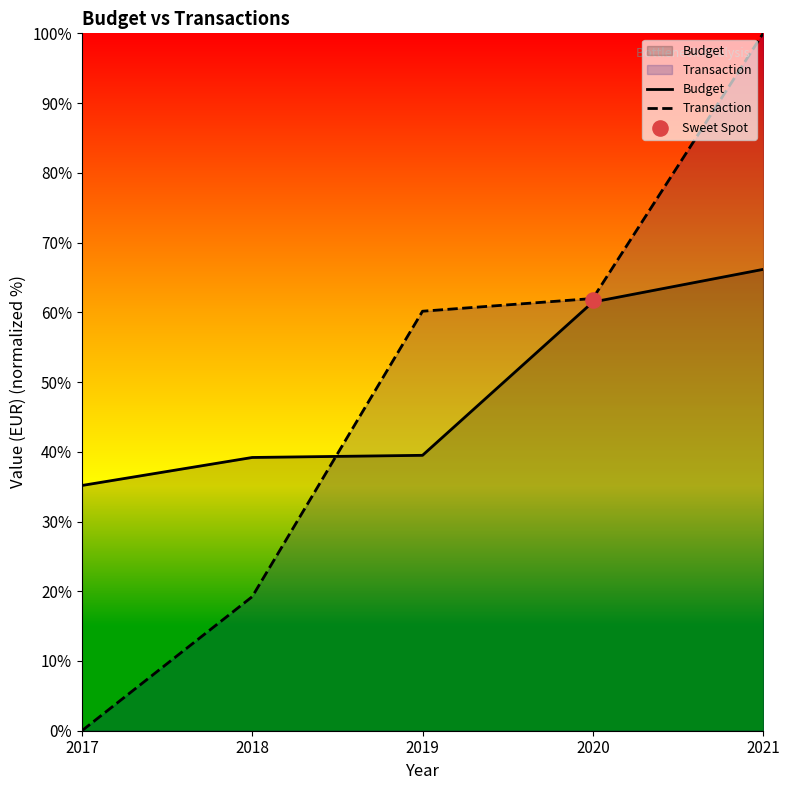

Which series has the widest spread of Y values?

Transaction